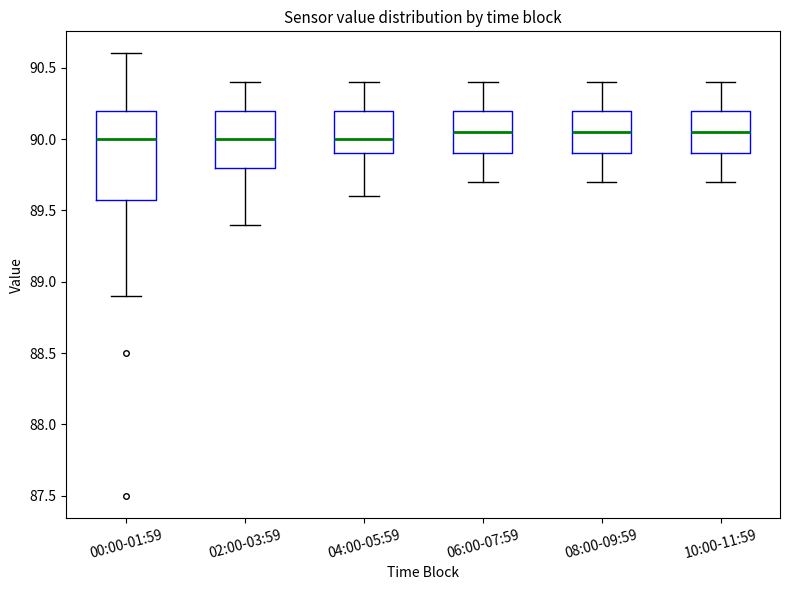

Where does the lower whisker of the box for 02:00-03:59 end on the y-axis? The values are not printed on the chart, so give them approximately, as read against the axis.

89.40